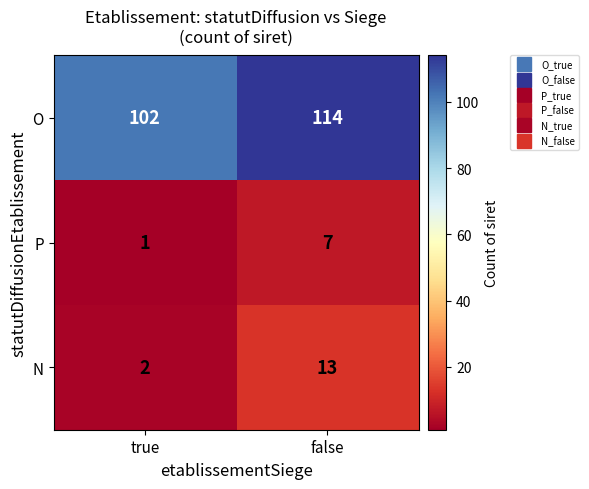

At which category is the sum across all series the highest?

false